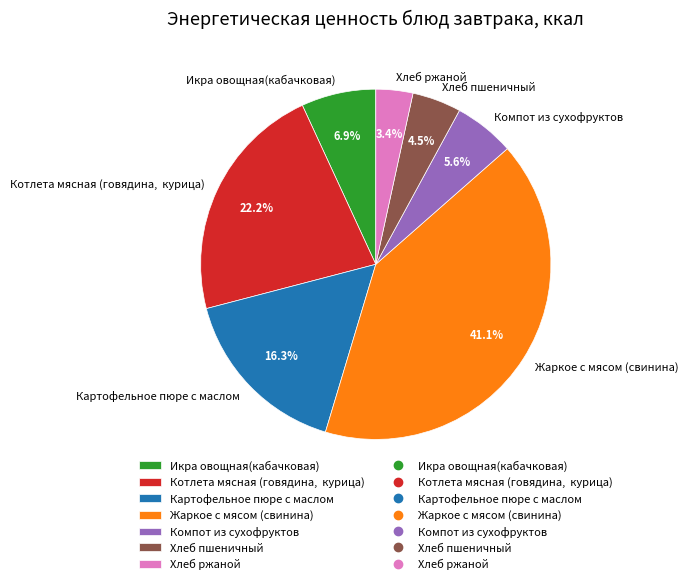

Which category has the biggest portion of the pie?

Жаркое с мясом (свинина)